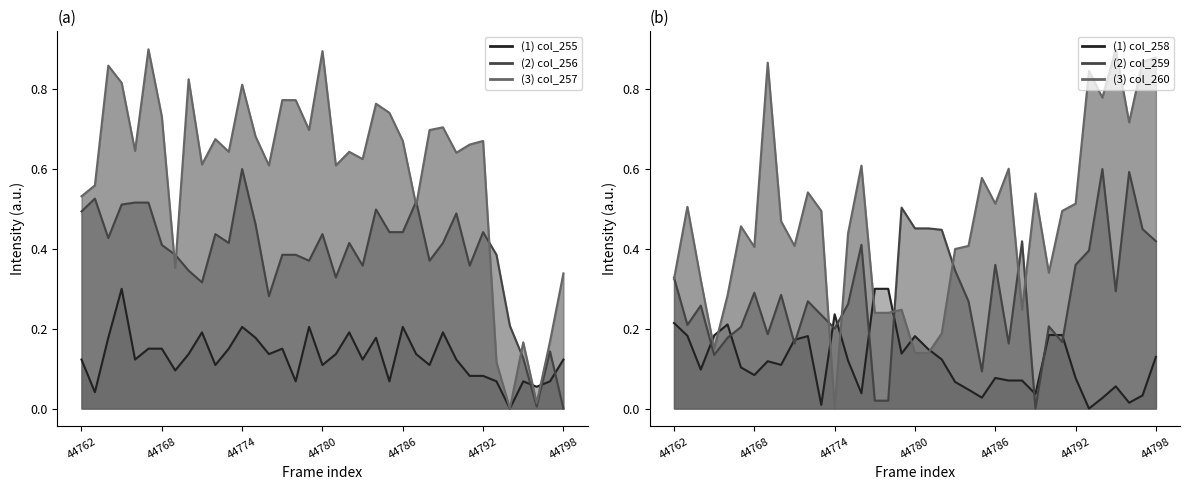

What is the maximum value for col_257?

0.9